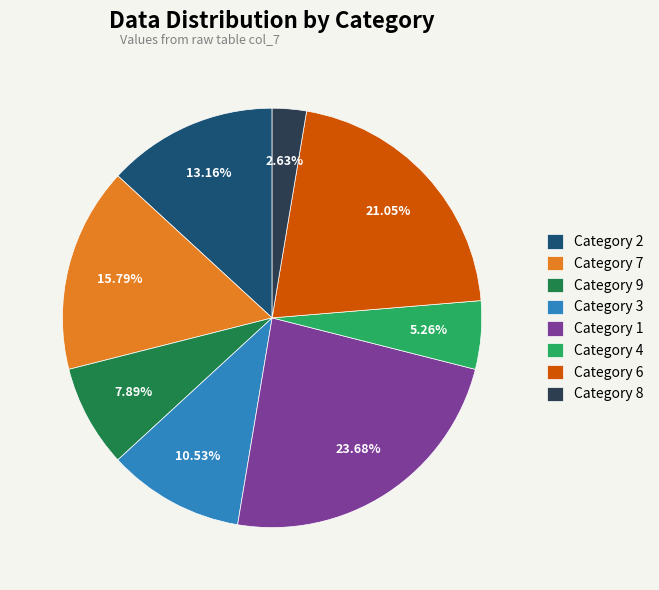

Rank the categories by value from lowest to highest.

Category 8, Category 4, Category 9, Category 3, Category 2, Category 7, Category 6, Category 1